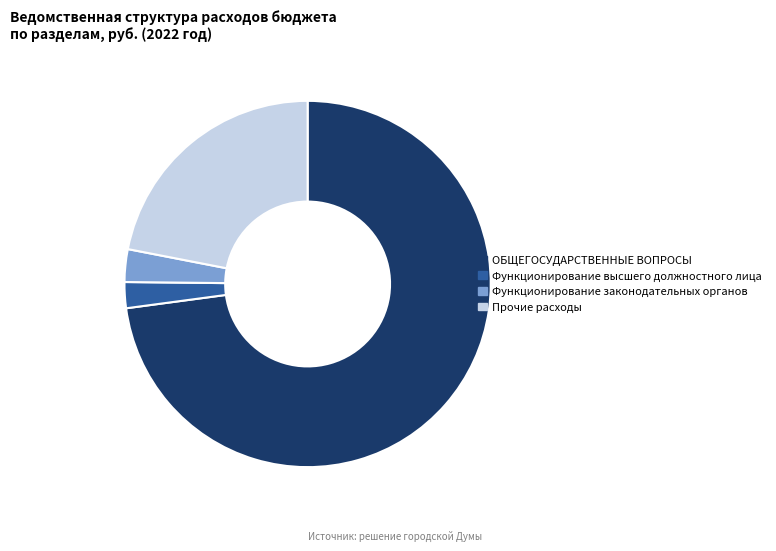

Rank the categories by value from lowest to highest.

Функционирование высшего должностного лица, Функционирование законодательных органов, Прочие расходы, ОБЩЕГОСУДАРСТВЕННЫЕ ВОПРОСЫ